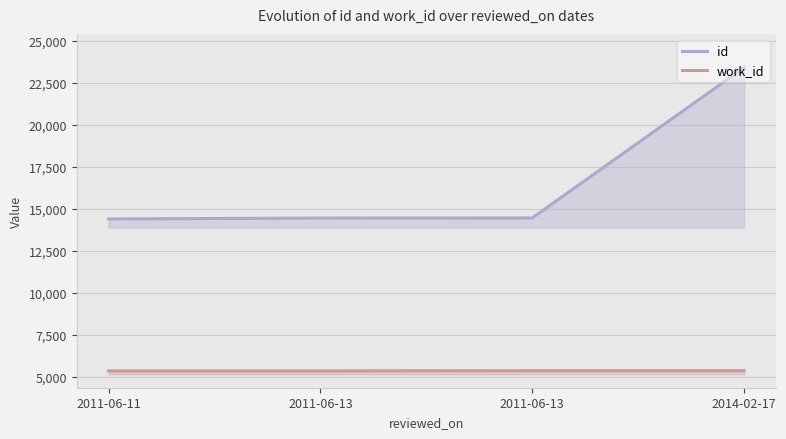

Does the chart have visible grid lines?

Yes